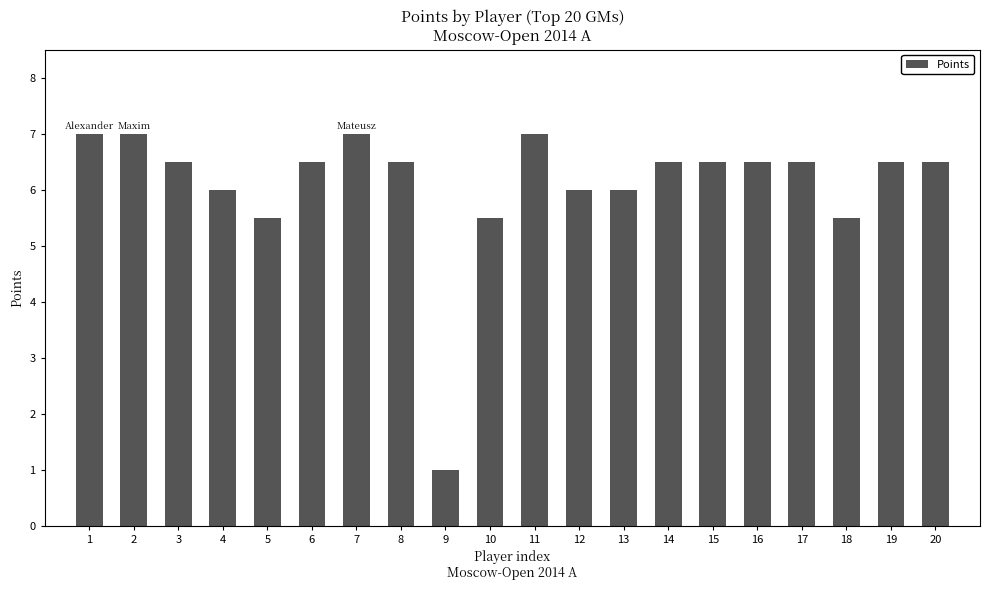

What is the smallest value displayed?

1.0